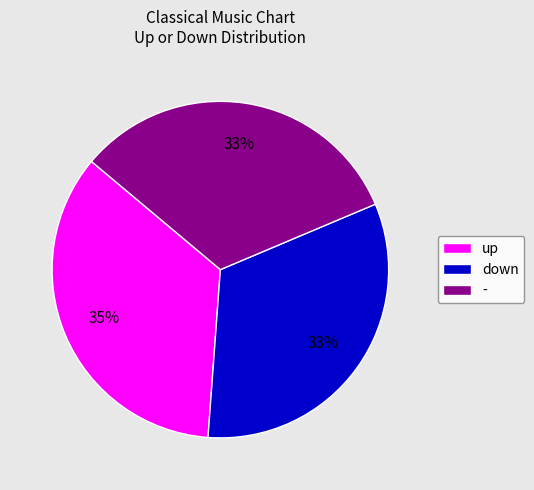

Combined, do - and up account for over 50%?

Yes